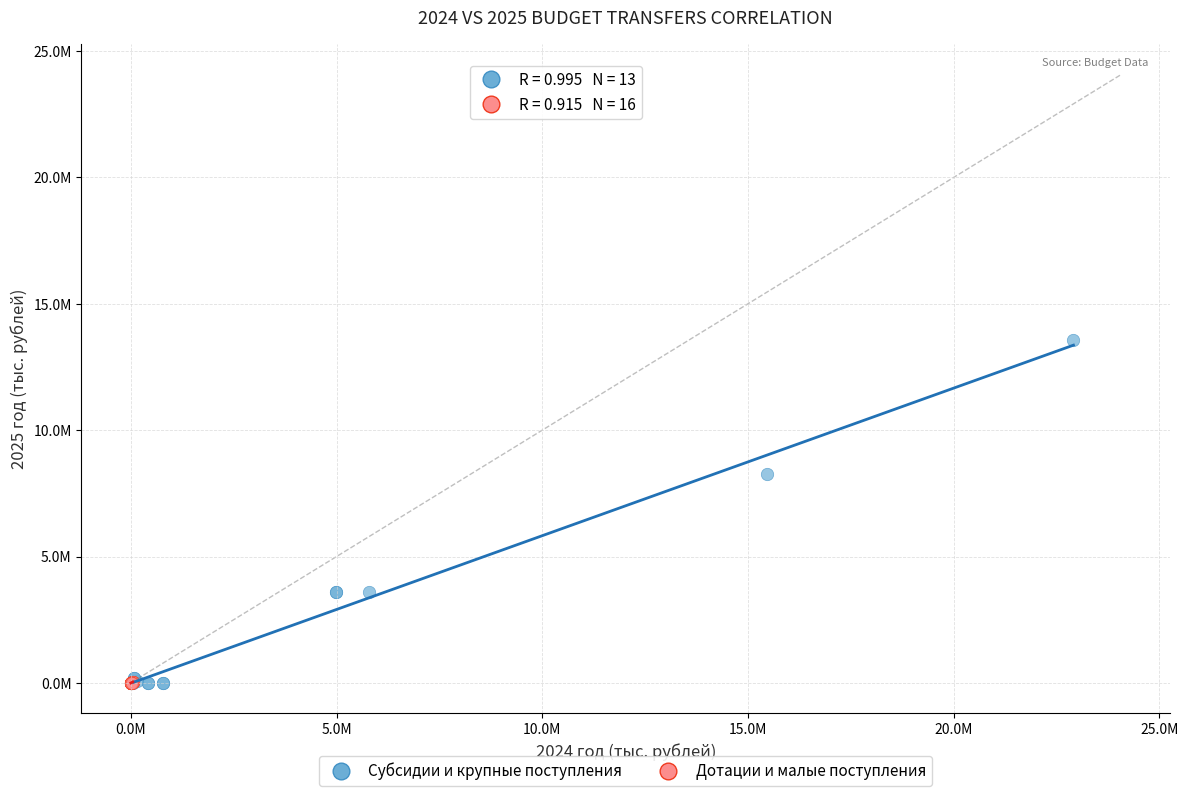

Which series has the widest spread of Y values?

Субсидии и крупные поступления